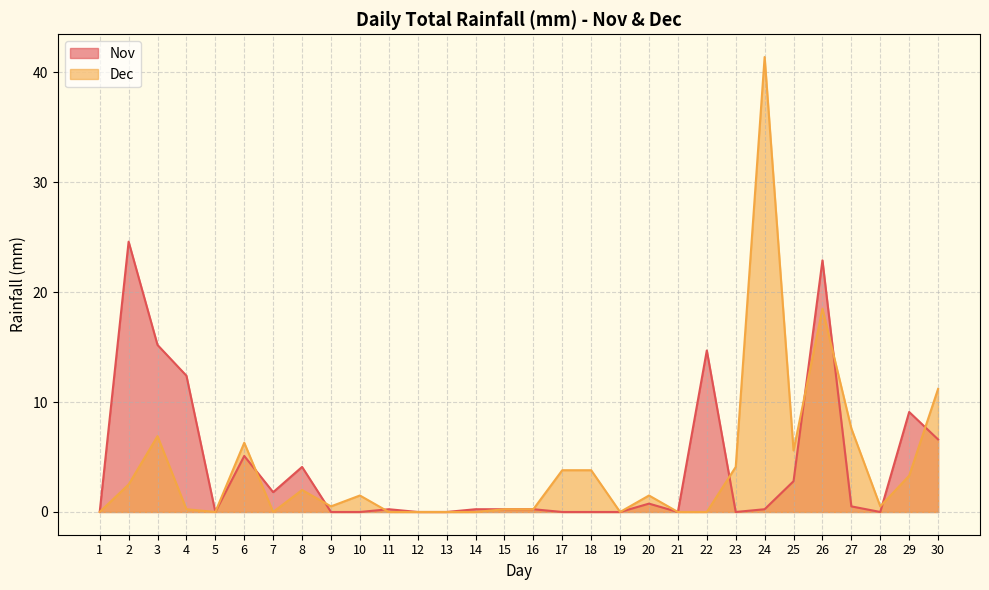

At which category does Dec reach its first local peak?

3